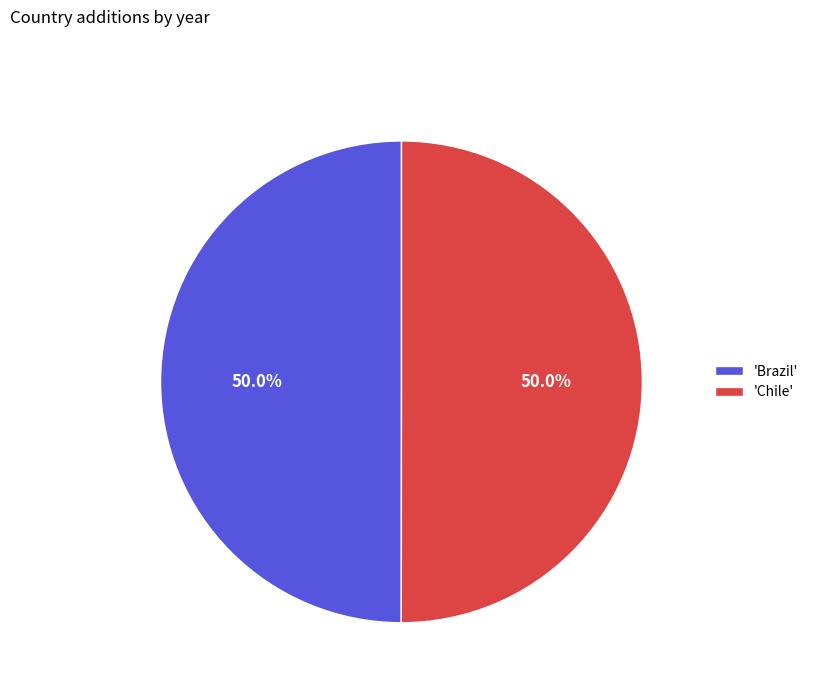

What is the total percentage of 'Brazil' and 'Chile'?

100.0%